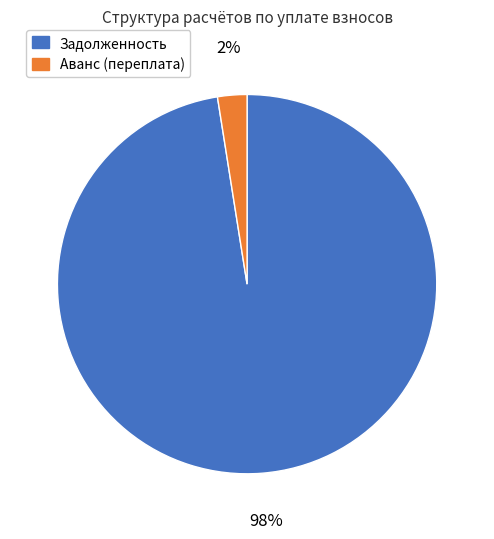

Which has a higher value, Аванс (переплата) or Задолженность?

Задолженность